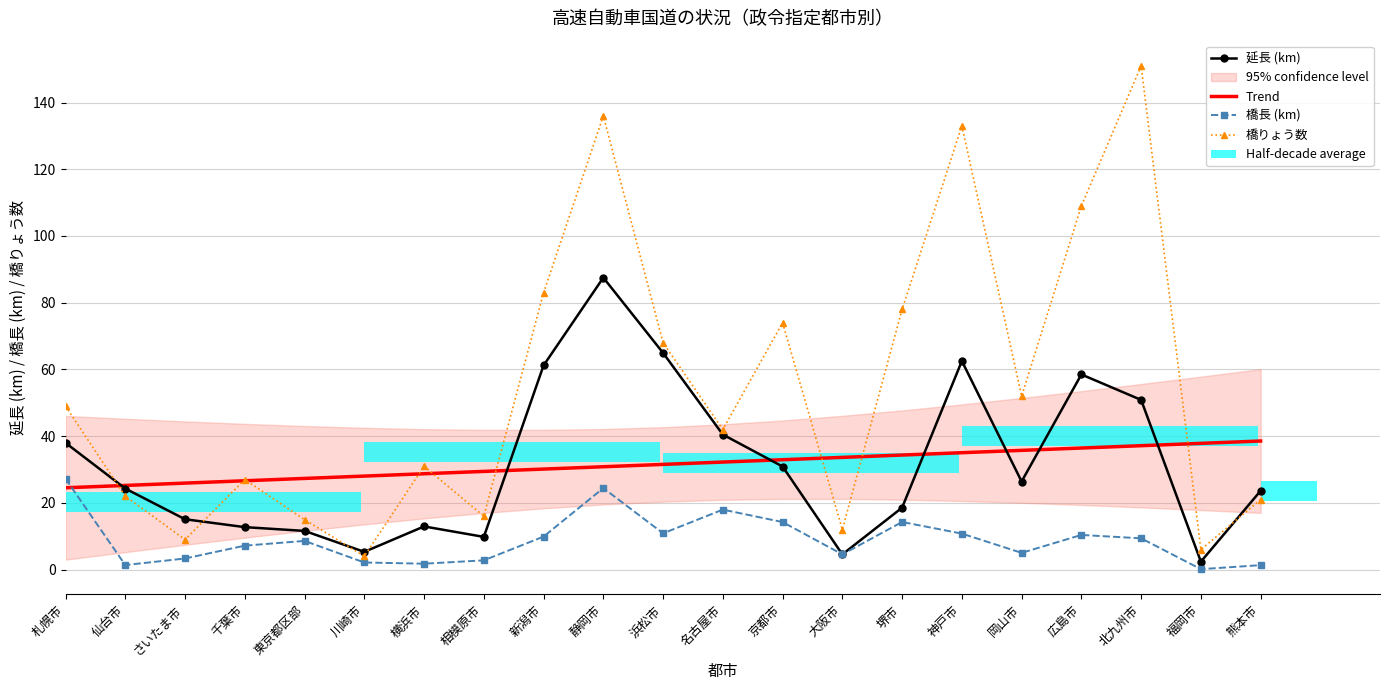

How many groups of bars are there?

21